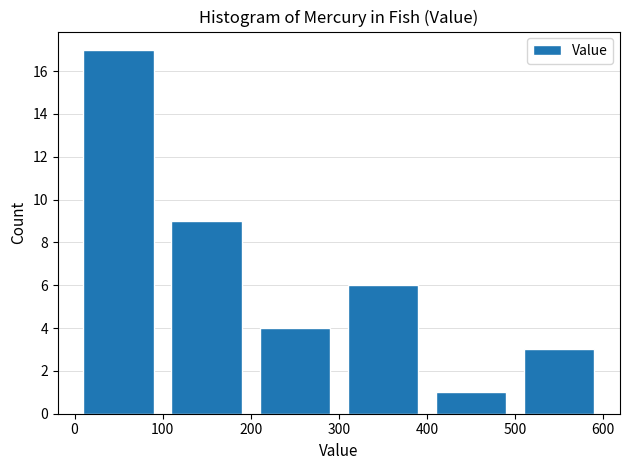

Reading left to right, transcribe this chart: for each bar, give the range it covers on the x-axis and its height. The values are not printed on the chart, so give them approximately, as read against the axis.

0 to 100: 17
100 to 200: 9
200 to 300: 4
300 to 400: 6
400 to 500: 1
500 to 600: 3